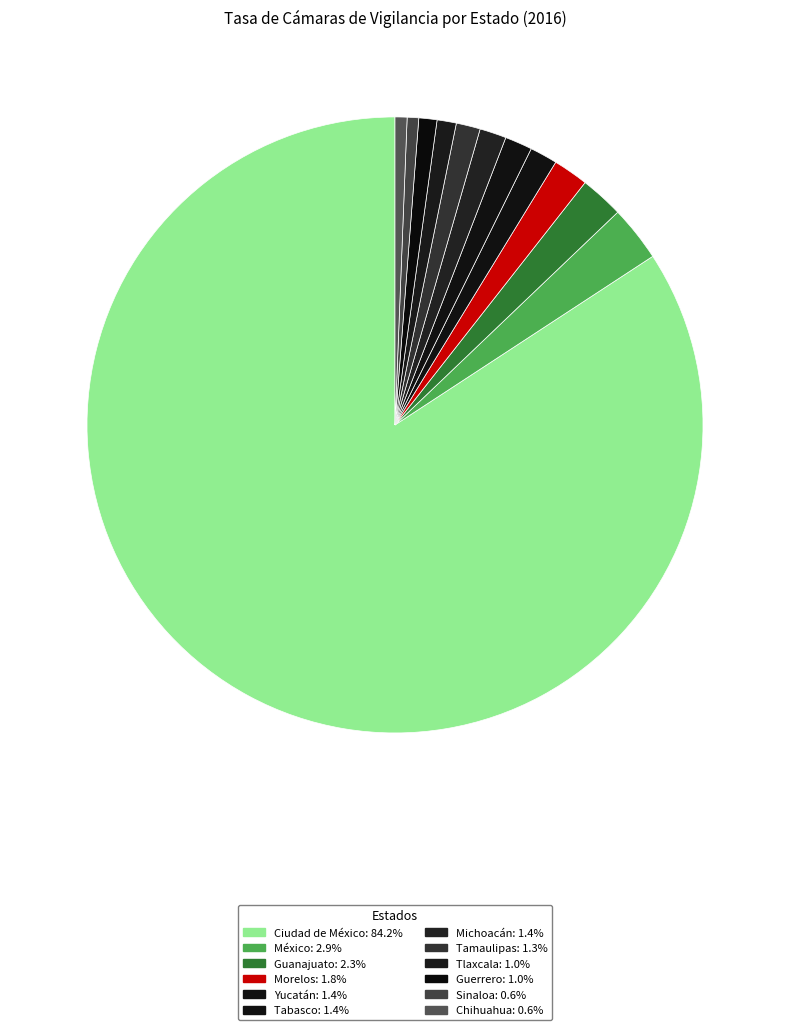

How many slices are in this pie chart?

12